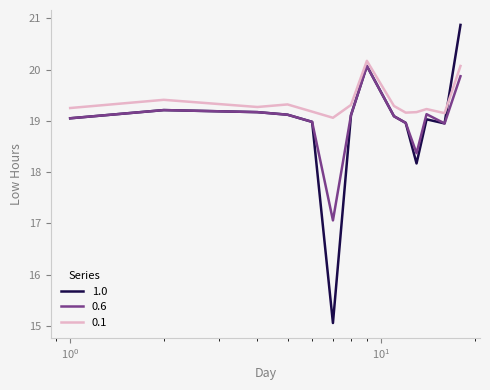

Does the chart have visible grid lines?

No